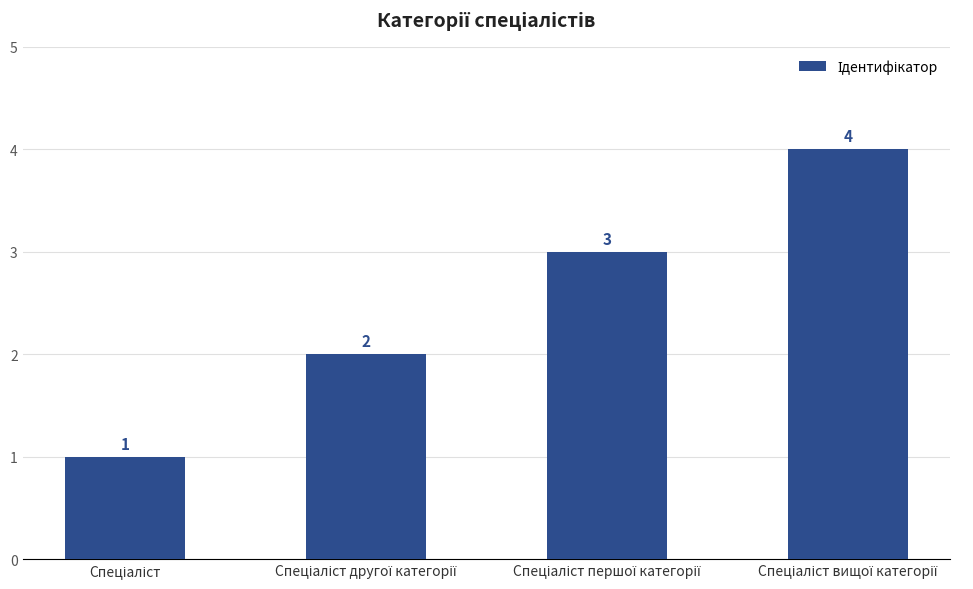

What is the maximum value shown in the chart?

4